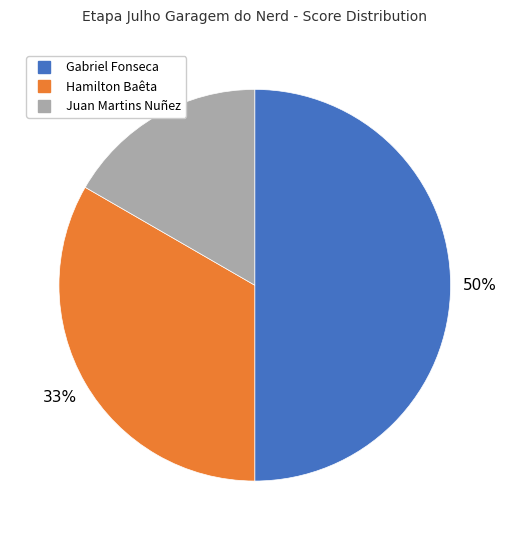

Between Gabriel Fonseca and Juan Martins Nuñez, which is larger?

Gabriel Fonseca